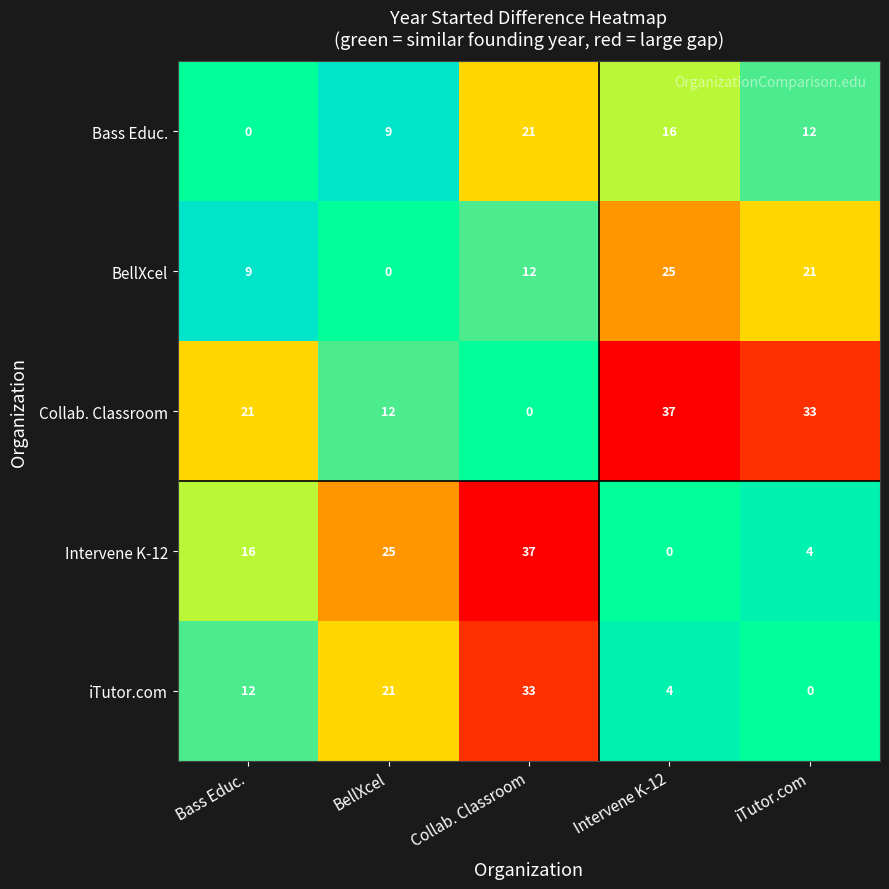

The iTutor.com series shows 12 at BellXcel. True or false?

False